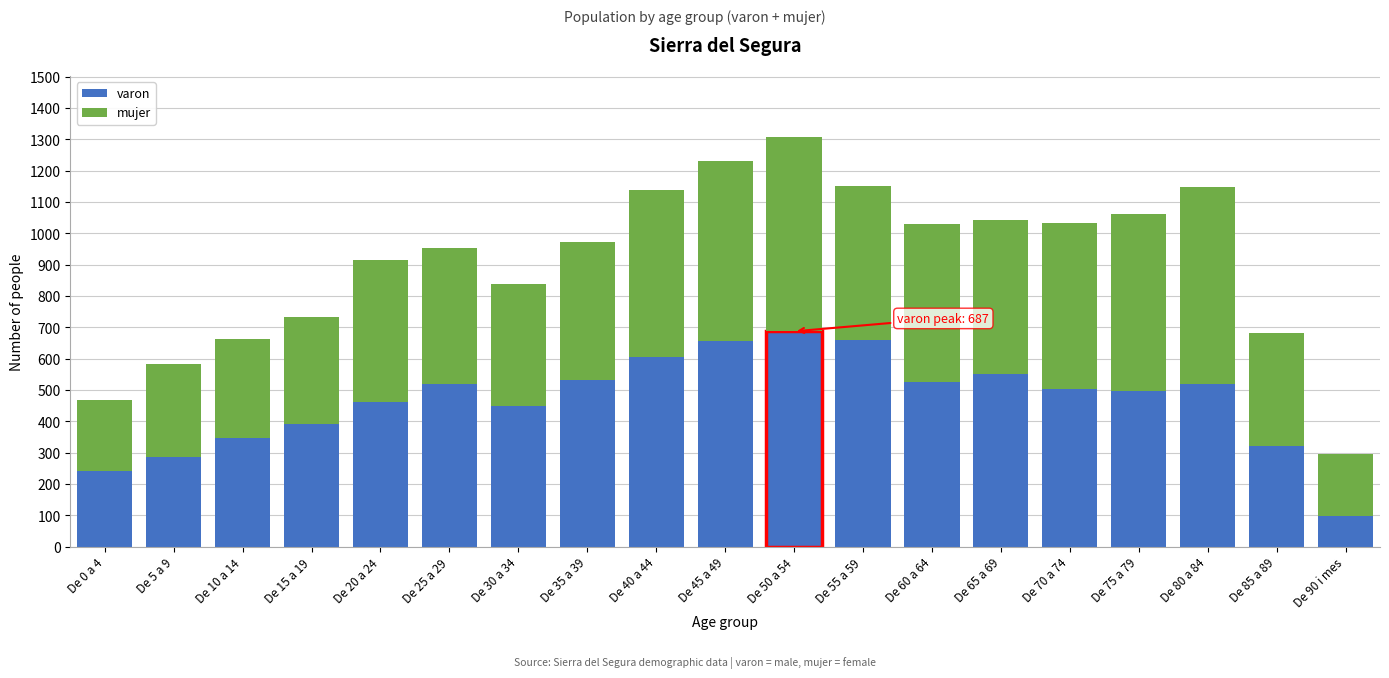

What is the sum of all varon values?

8845